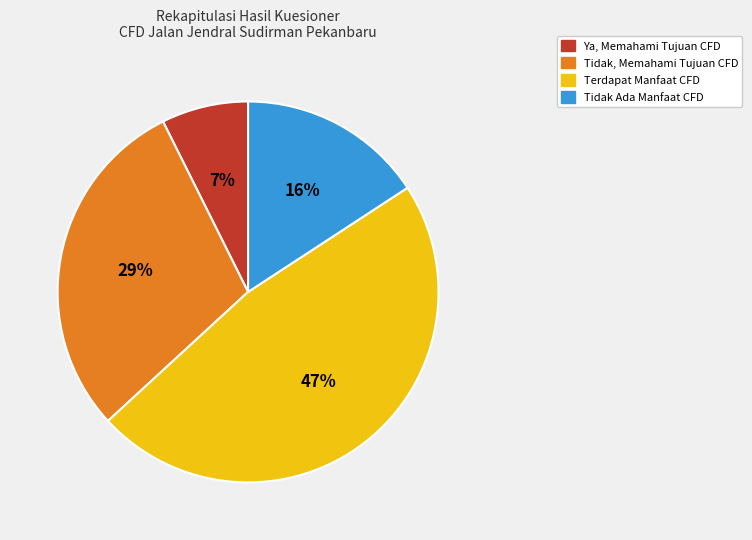

Count the number of slices in the pie.

4